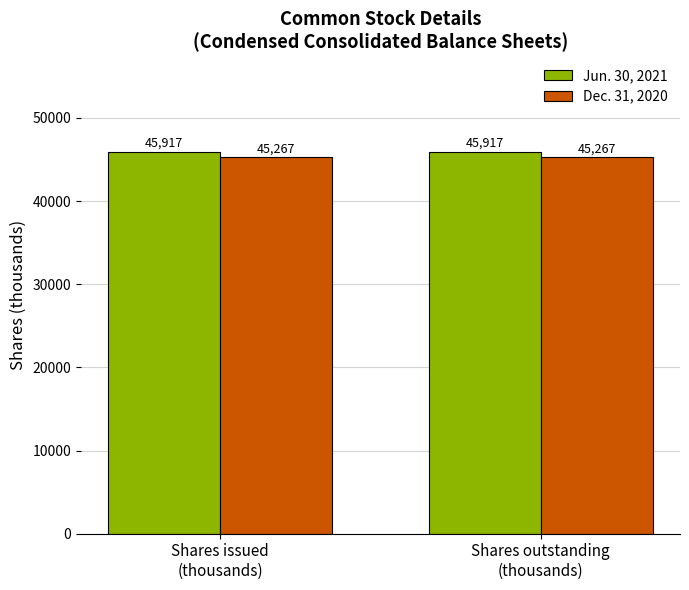

Which series has the largest total across all categories?

Jun. 30, 2021